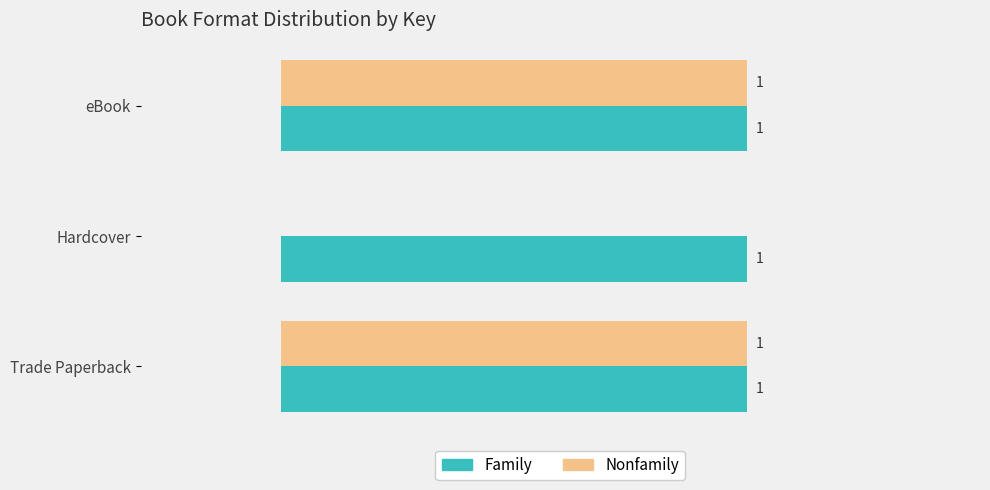

Which series has the largest total across all categories?

Family